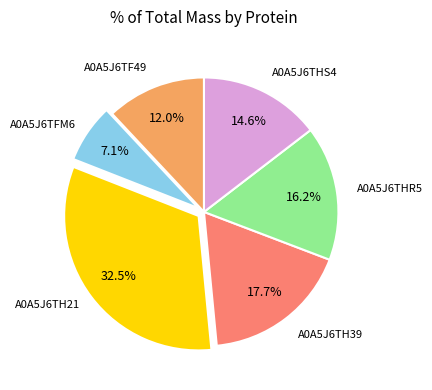

Does any single category account for the majority?

No